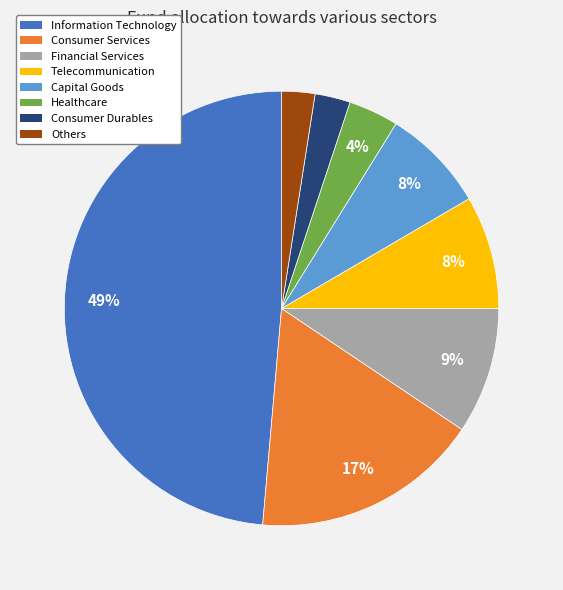

Which slice is the largest?

Information Technology